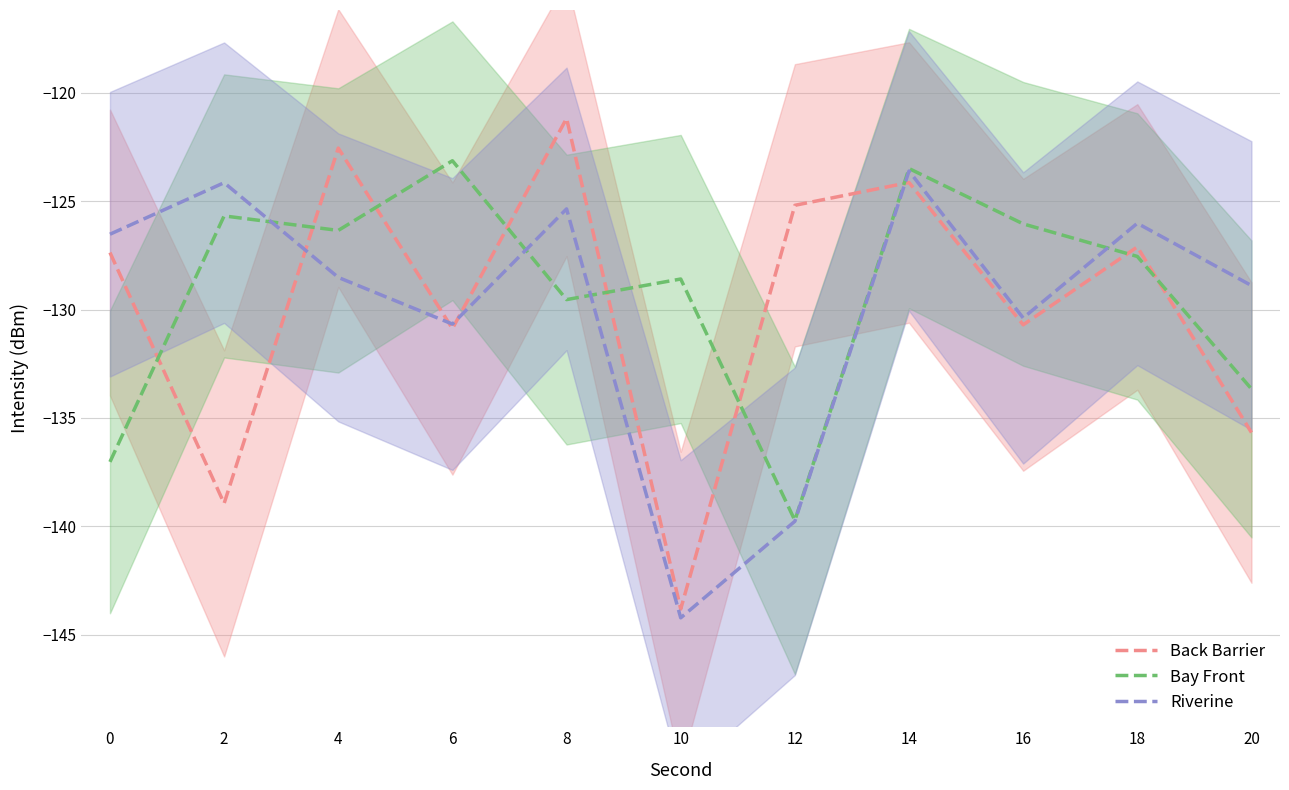

At how many categories does at least one series exceed -139?

11